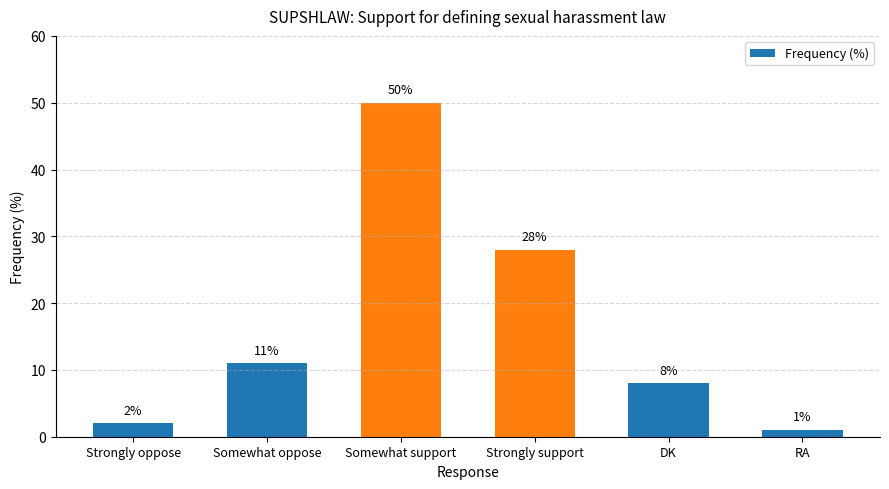

What is the label of the 2nd bar from the left?

Somewhat oppose